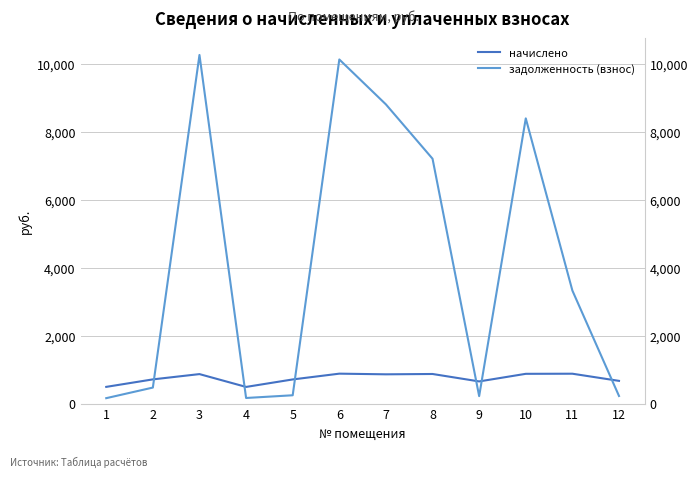

List the labels in order of задолженность (взнос) value, smallest first.

1, 4, 9, 12, 5, 2, 11, 8, 10, 7, 6, 3